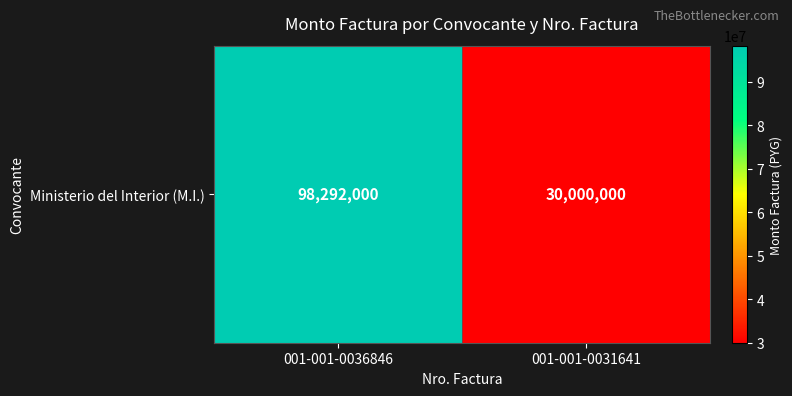

What is the average value?

64146000